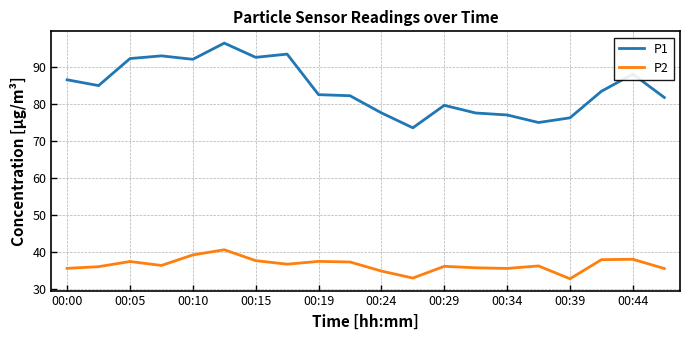

Which series has the largest total across all categories?

P1